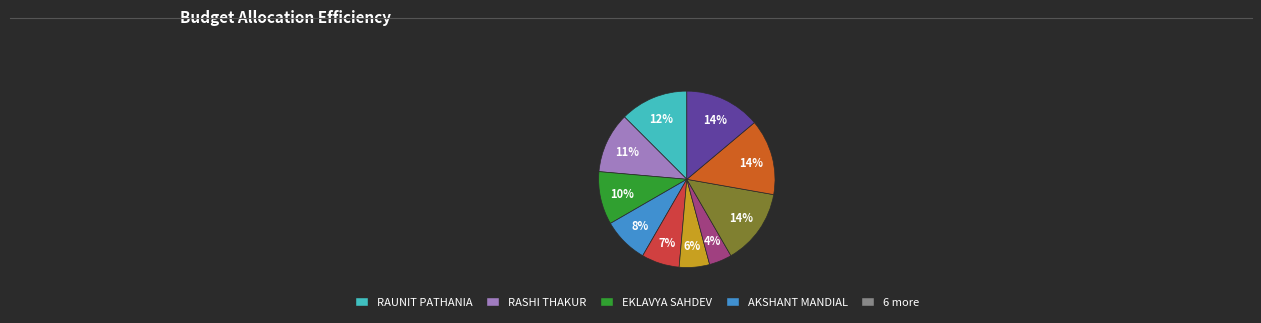

To the nearest percent, what is the average slice percentage?

10%